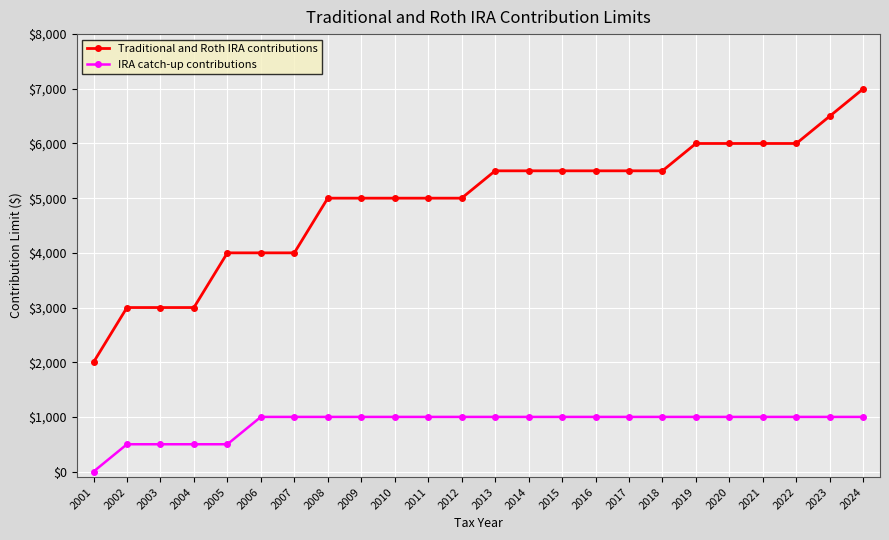

Reading left to right, what are all the values shown in this chart?

Traditional and Roth IRA contributions: 2001=2000	2002=3000	2003=3000	2004=3000	2005=4000	2006=4000	2007=4000	2008=5000	2009=5000	2010=5000	2011=5000	2012=5000	2013=5500	2014=5500	2015=5500	2016=5500	2017=5500	2018=5500	2019=6000	2020=6000	2021=6000	2022=6000	2023=6500	2024=7000
IRA catch-up contributions: 2001=0	2002=500	2003=500	2004=500	2005=500	2006=1000	2007=1000	2008=1000	2009=1000	2010=1000	2011=1000	2012=1000	2013=1000	2014=1000	2015=1000	2016=1000	2017=1000	2018=1000	2019=1000	2020=1000	2021=1000	2022=1000	2023=1000	2024=1000